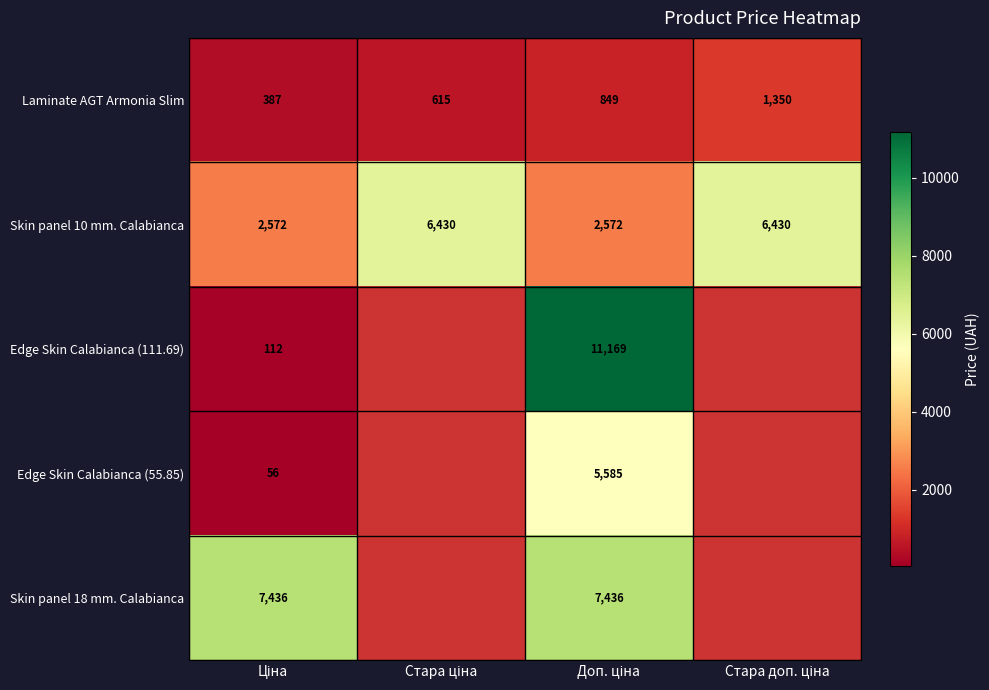

Rank the series by their maximum value, from highest to lowest.

Edge Skin Calabianca (111.69), Skin panel 18 mm. Calabianca, Skin panel 10 mm. Calabianca, Edge Skin Calabianca (55.85), Laminate AGT Armonia Slim